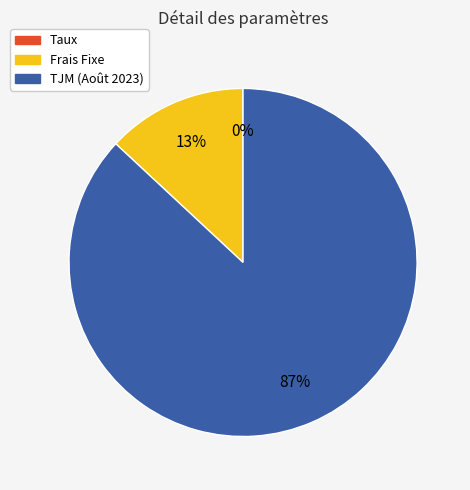

Which category has the biggest portion of the pie?

TJM (Août 2023)